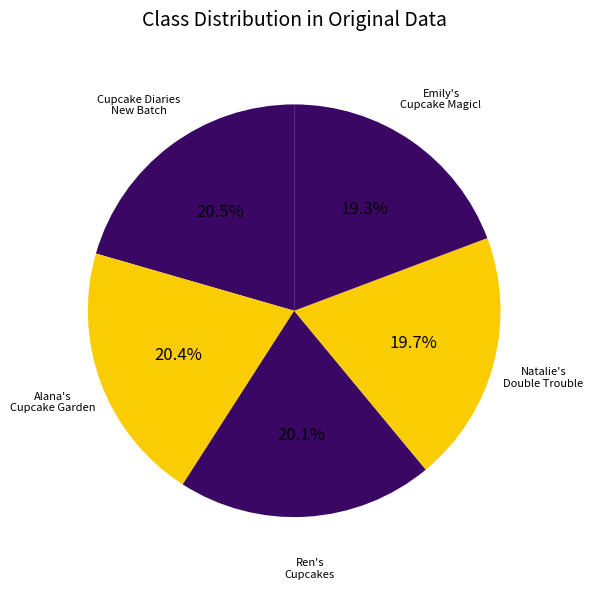

How many segments does this pie chart have?

5